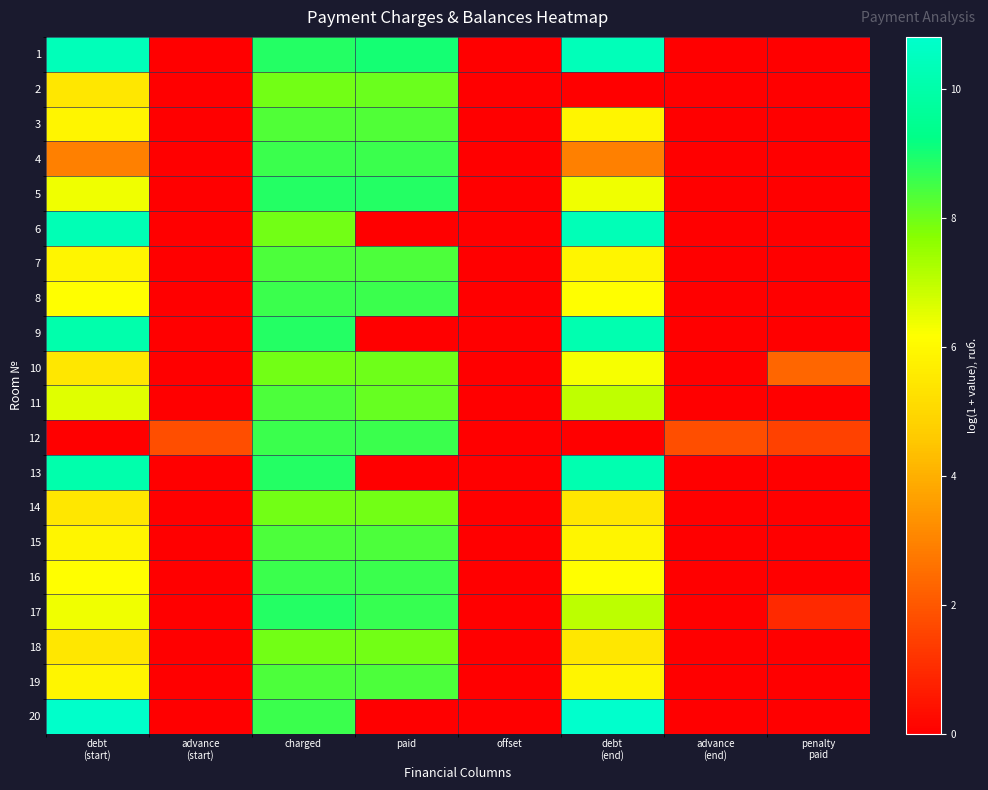

At which category is the sum across all series the highest?

charged